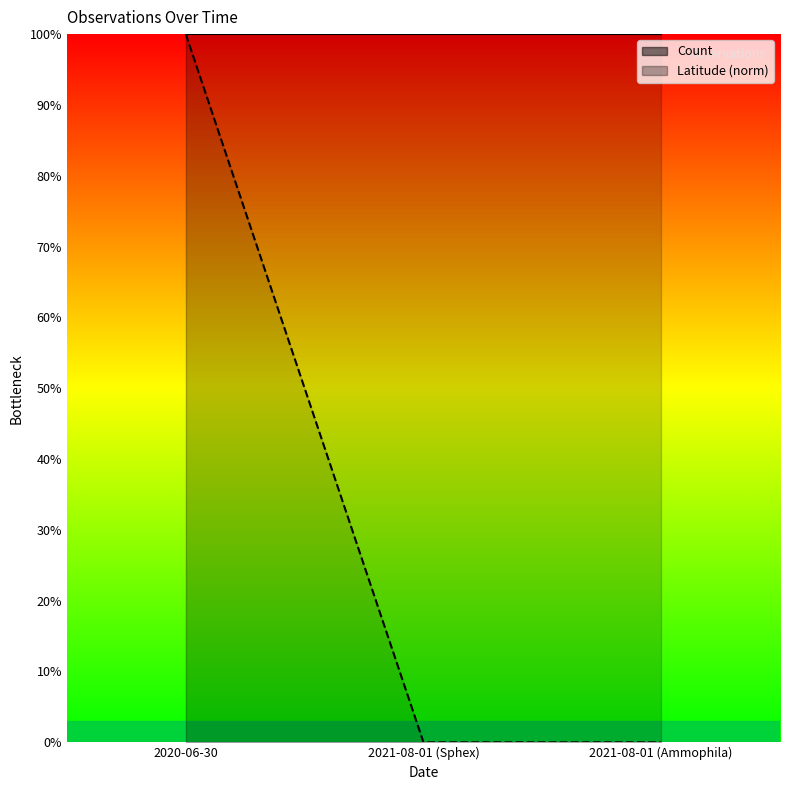

Where is the data nearest to the value 0?

2021-08-01 (Sphex)